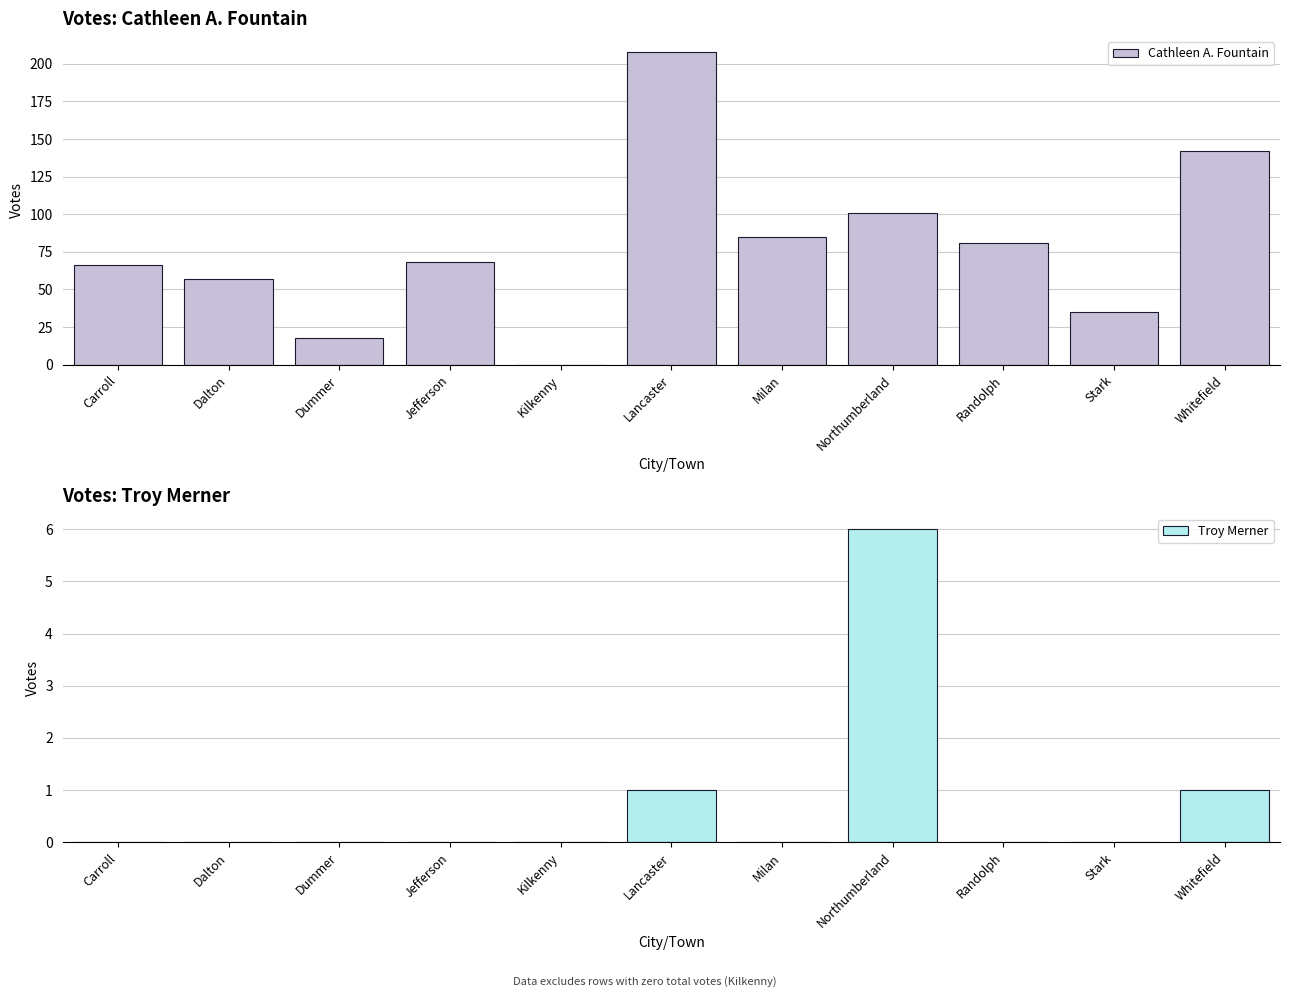

What is the highest value of the Cathleen A. Fountain series?

208